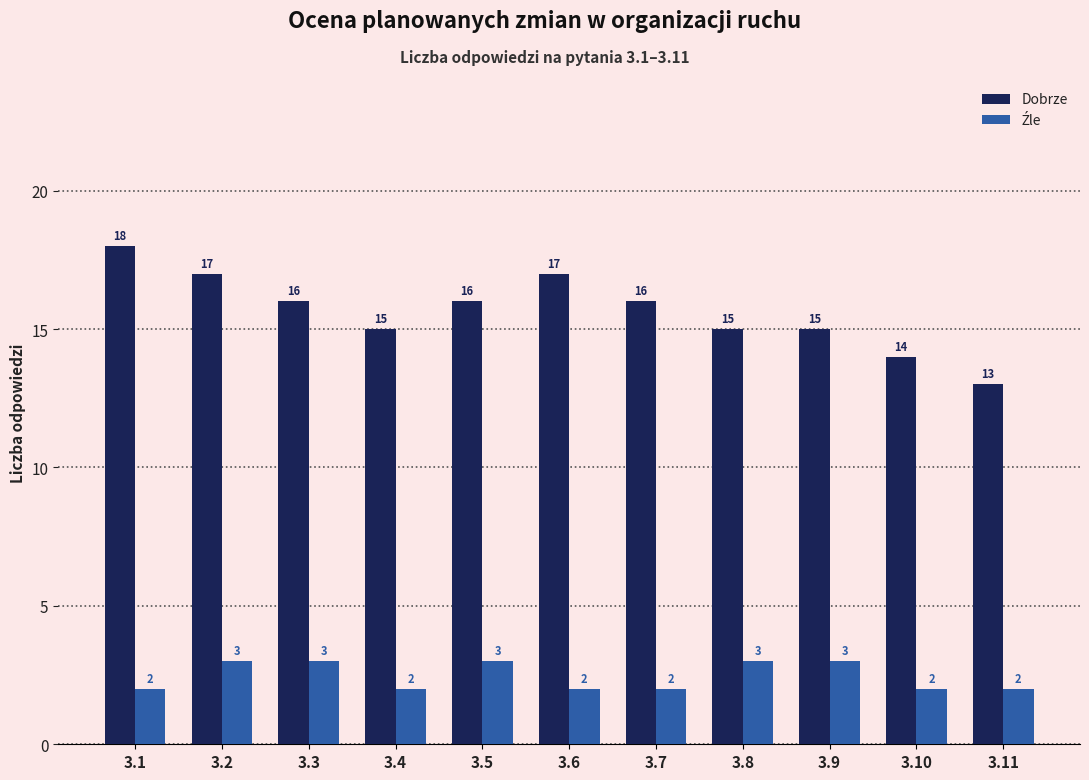

What is the spread (max minus min) of values at 3.10?

12